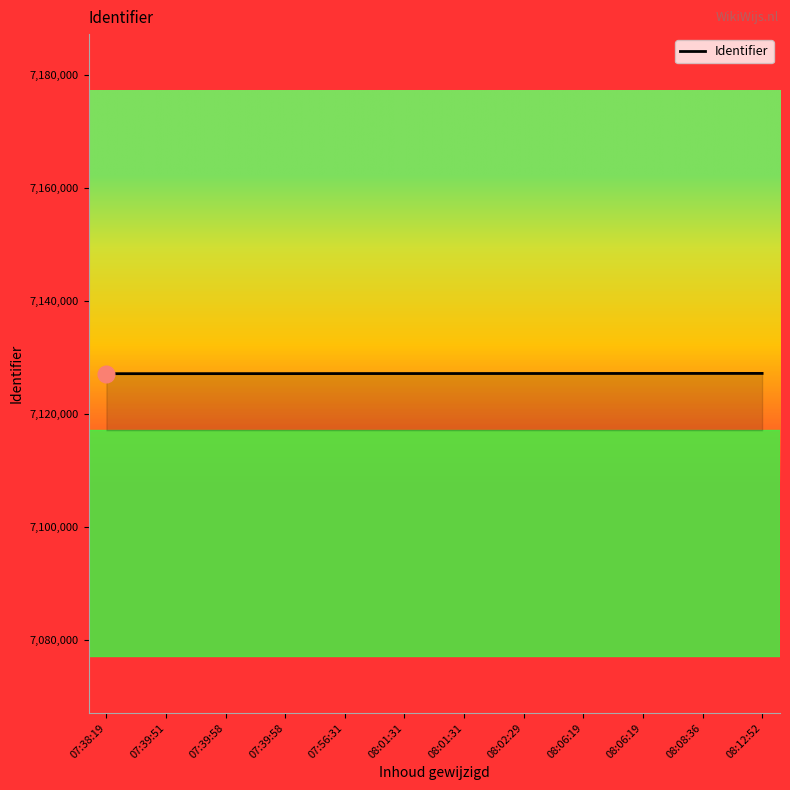

What is the label of the 7th point from the right?

2022-03-31 08:01:31